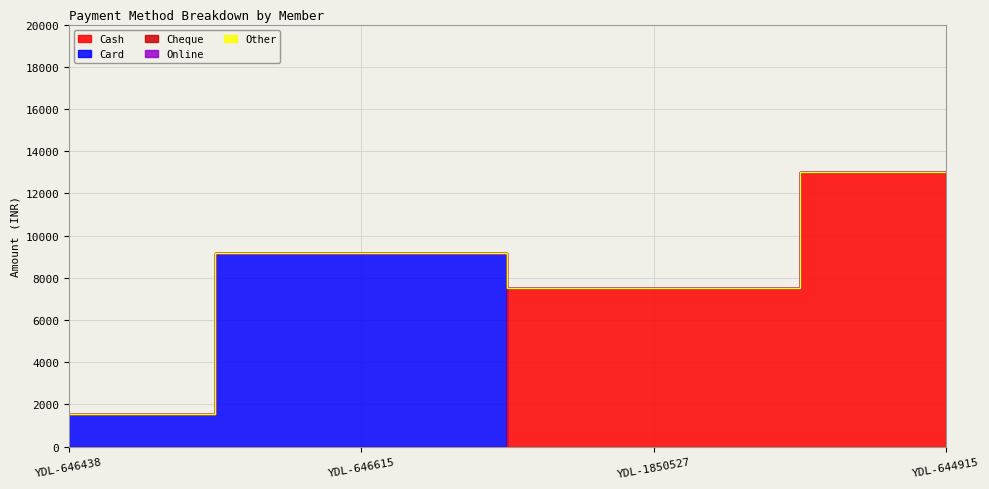

What is the average value of the Card series?

2678